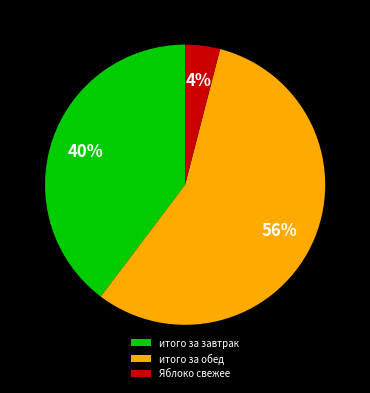

Is it true that итого за обед is 56% of the pie?

True